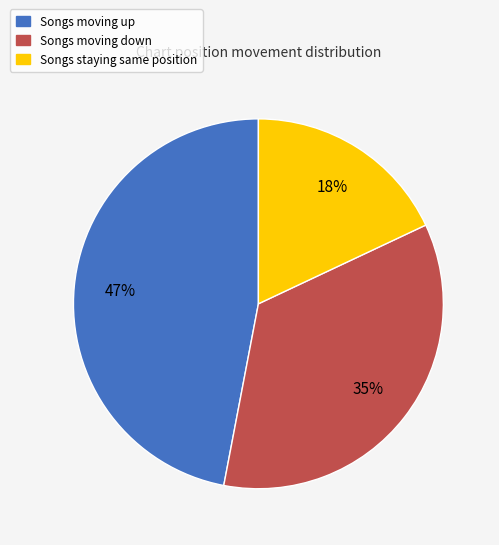

Does any single category account for the majority?

No